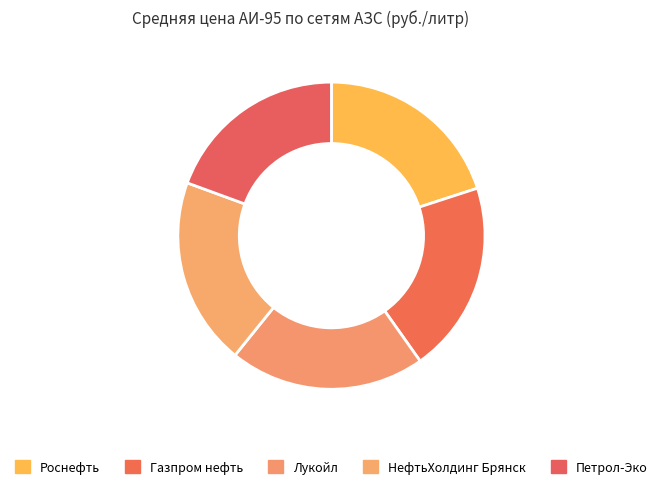

Which slice is the smallest?

ООО "Петрол-Эко" /Petrol (независимый)